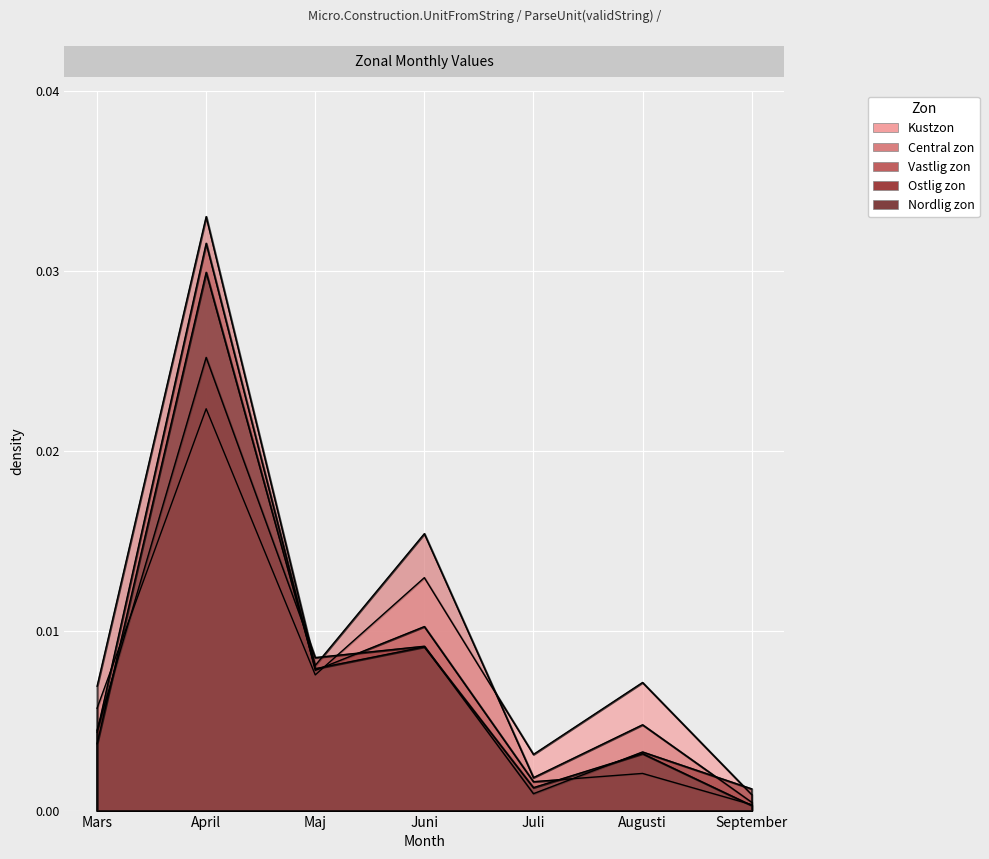

Where do Kustzon and Central zon first cross each other?

Juni and Juli